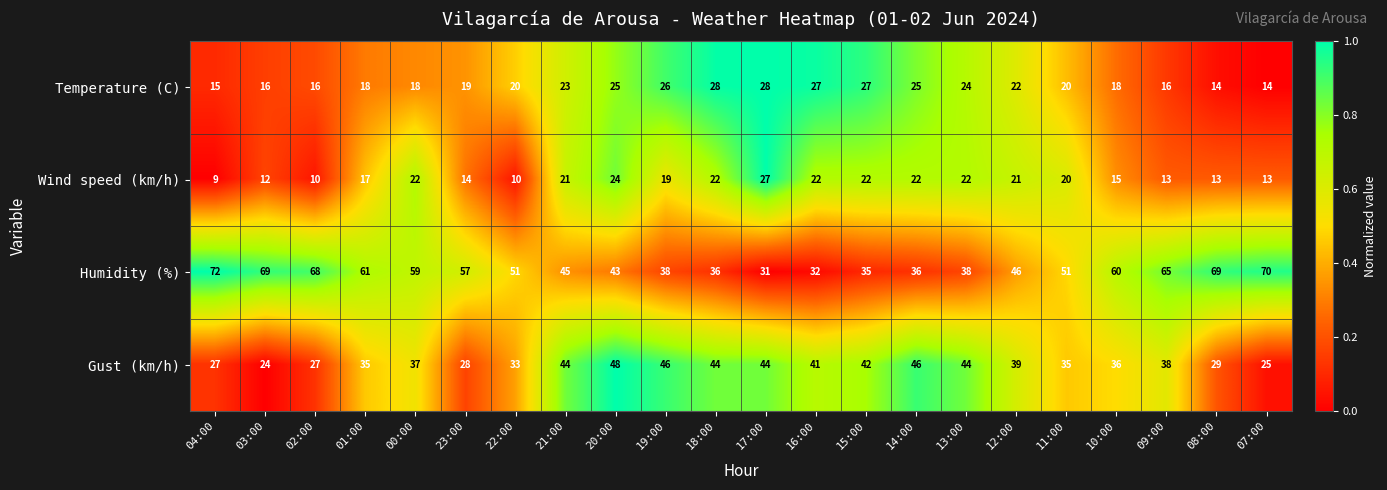

What is the sum of the Humidity (%) values at 22:00 and 15:00?

86